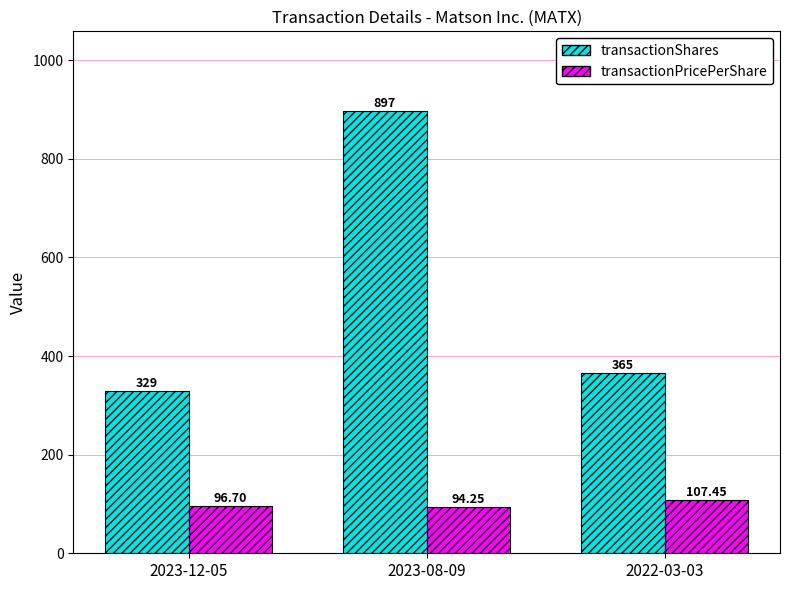

How many distinct data groups are displayed?

2